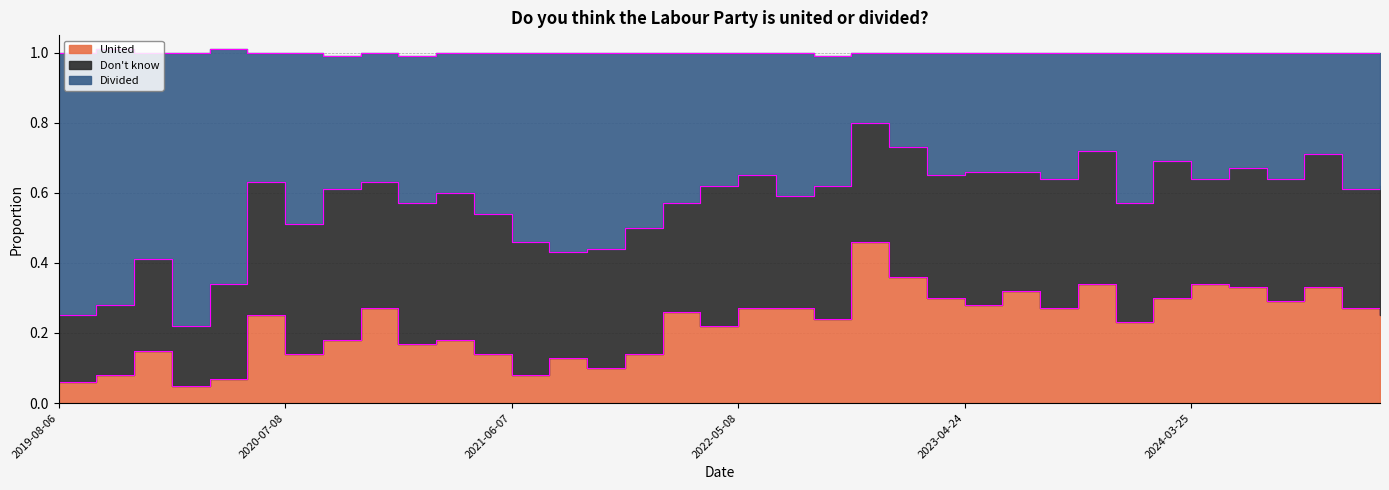

What is the value of the United point at the 14th from the left?

0.1